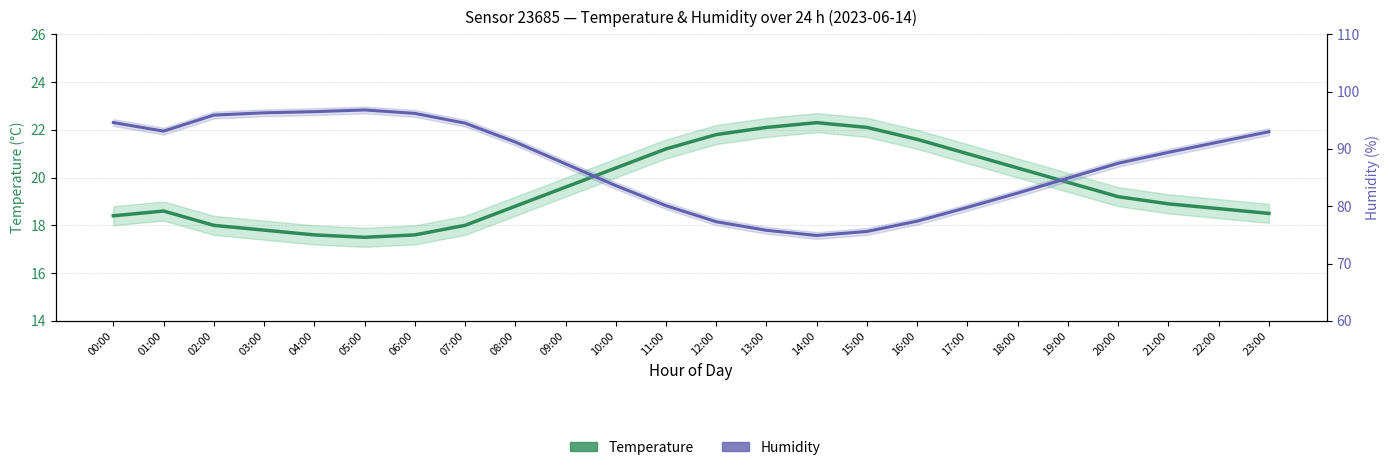

Does the chart have visible grid lines?

Yes